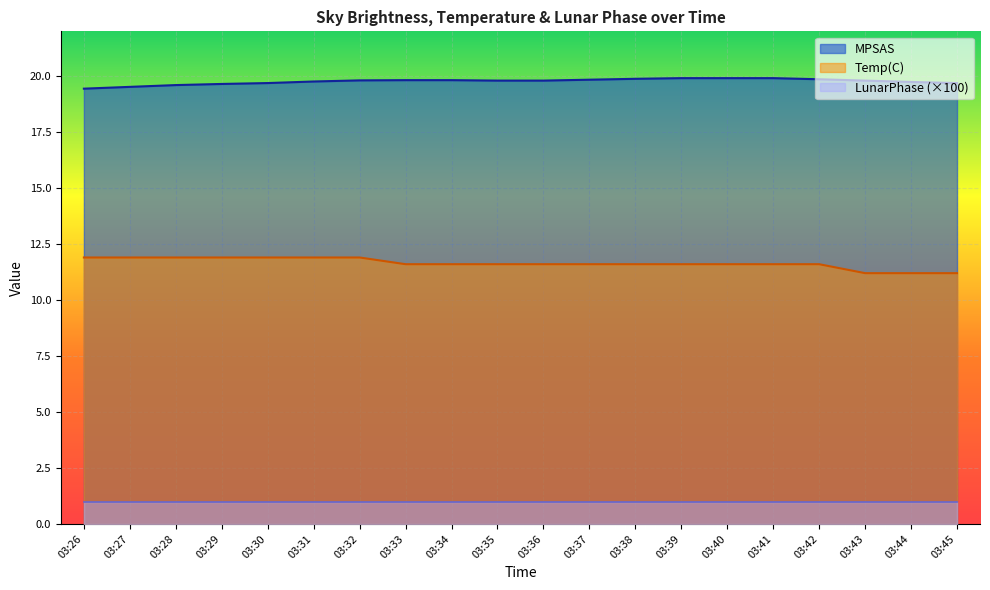

Which series has the largest total across all categories?

MPSAS